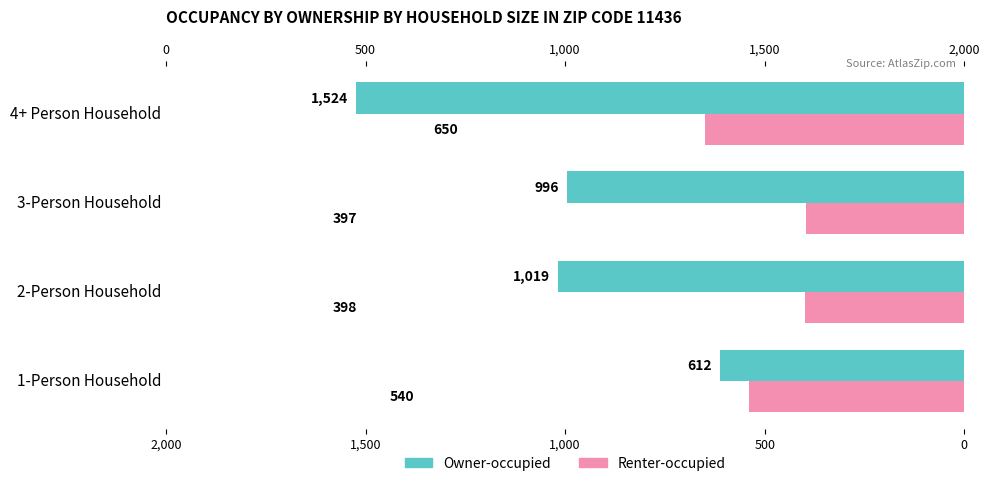

Between 3-Person Household and 4+ Person Household, which is larger?

4+ Person Household